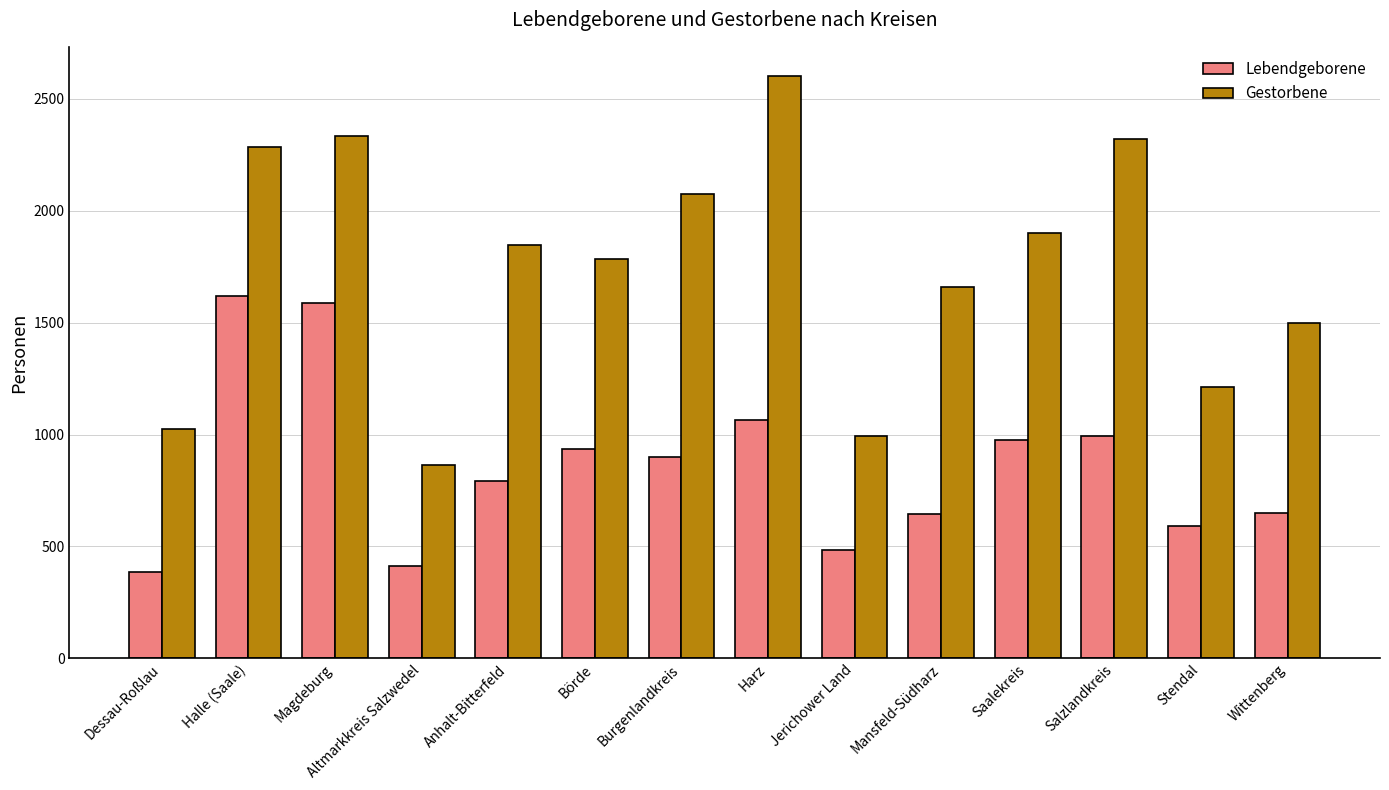

Which series has the widest spread of values?

Gestorbene